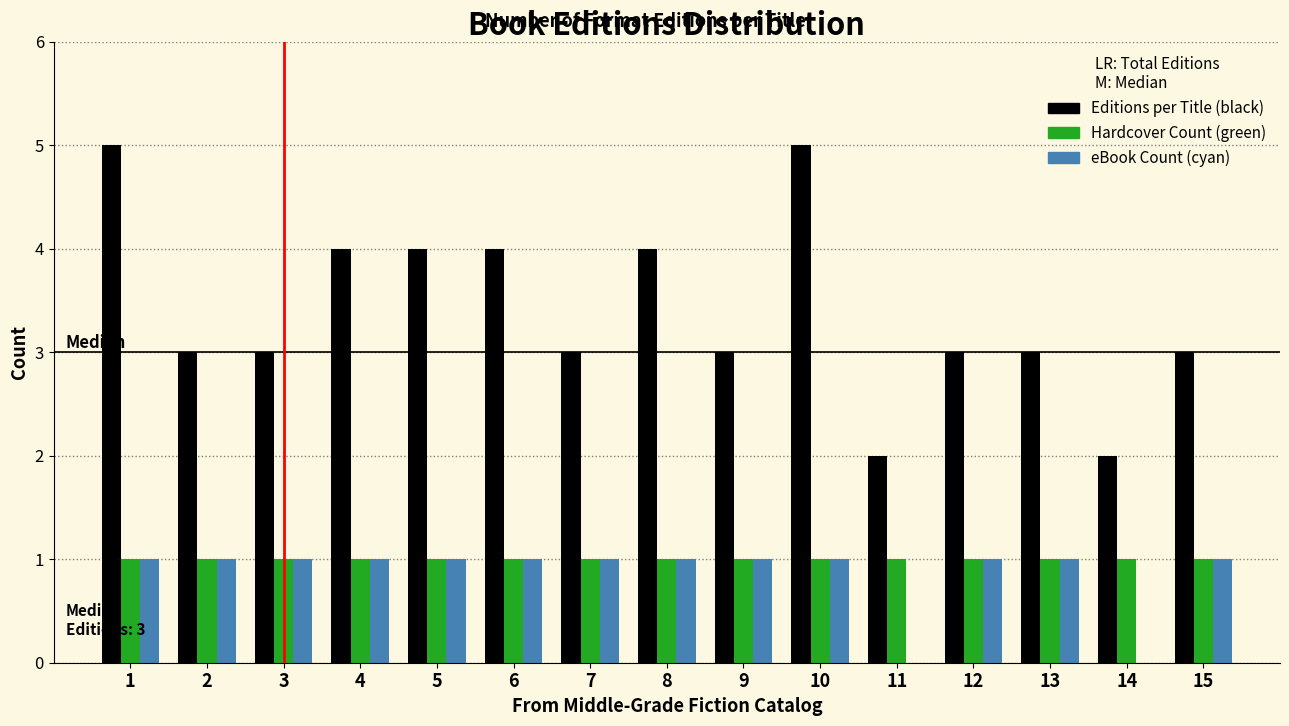

What is the total value across all series at 6?

6